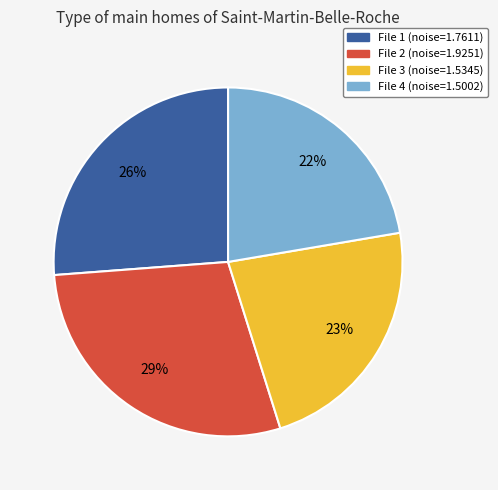

Is there a majority slice in this chart?

No